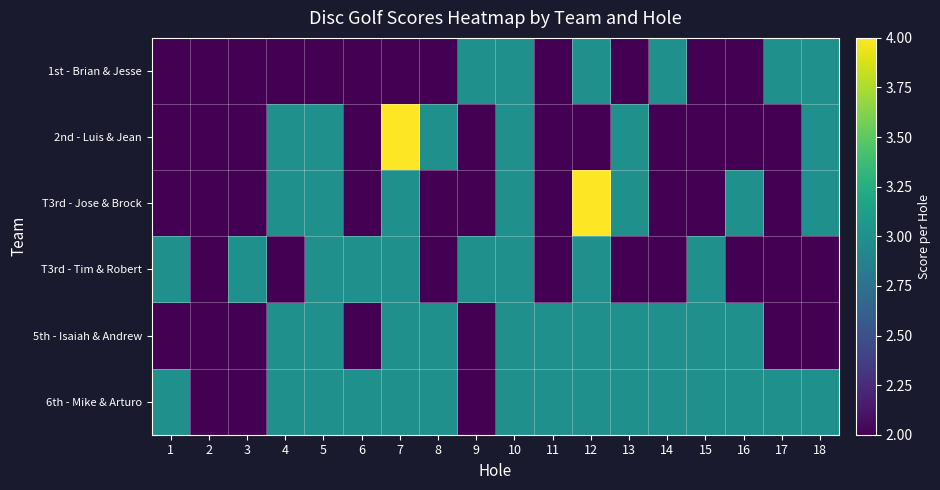

Reading left to right, transcribe all the data shown in this chart.

1st - Brian & Jesse: 1=2	2=2	3=2	4=2	5=2	6=2	7=2	8=2	9=3	10=3	11=2	12=3	13=2	14=3	15=2	16=2	17=3	18=3
2nd - Luis & Jean: 1=2	2=2	3=2	4=3	5=3	6=2	7=4	8=3	9=2	10=3	11=2	12=2	13=3	14=2	15=2	16=2	17=2	18=3
T3rd - Jose & Brock: 1=2	2=2	3=2	4=3	5=3	6=2	7=3	8=2	9=2	10=3	11=2	12=4	13=3	14=2	15=2	16=3	17=2	18=3
T3rd - Tim & Robert: 1=3	2=2	3=3	4=2	5=3	6=3	7=3	8=2	9=3	10=3	11=2	12=3	13=2	14=2	15=3	16=2	17=2	18=2
5th - Isaiah & Andrew: 1=2	2=2	3=2	4=3	5=3	6=2	7=3	8=3	9=2	10=3	11=3	12=3	13=3	14=3	15=3	16=3	17=2	18=2
6th - Mike & Arturo: 1=3	2=2	3=2	4=3	5=3	6=3	7=3	8=3	9=2	10=3	11=3	12=3	13=3	14=3	15=3	16=3	17=3	18=3